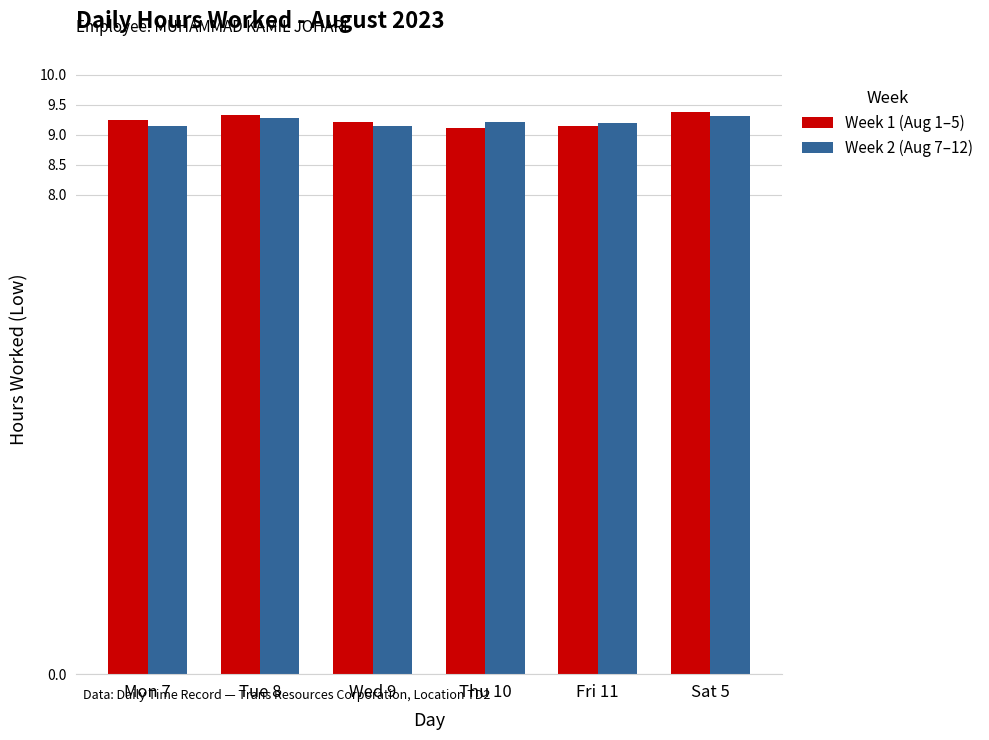

How many bars are there in each group?

2